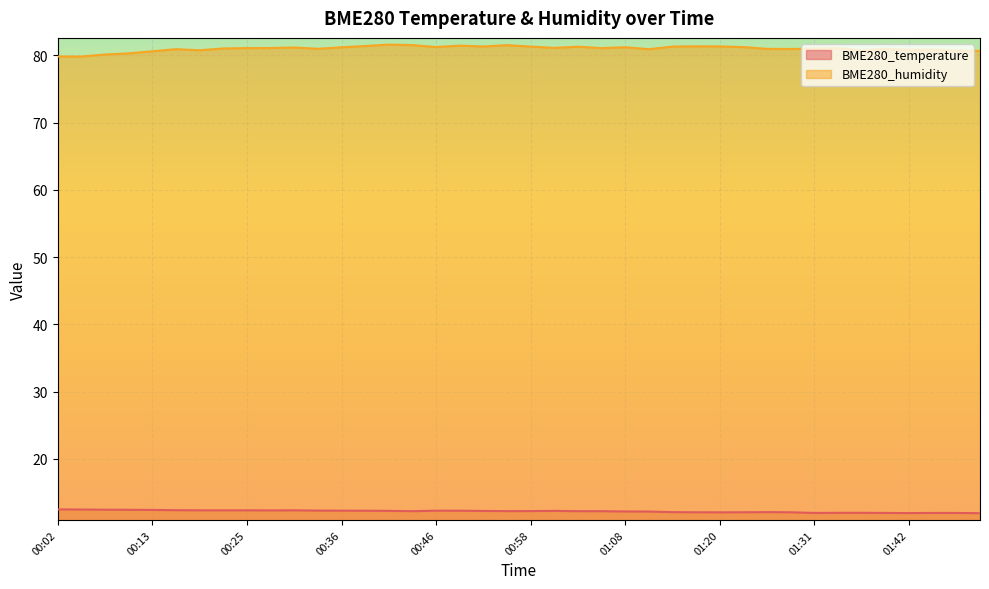

Reading left to right, extract all data points from this chart.

BME280_temperature: 00:02=12.5	00:05=12.5	00:08=12.4	00:10=12.4	00:13=12.4	00:16=12.4	00:19=12.3	00:22=12.3	00:25=12.3	00:27=12.3	00:30=12.3	00:33=12.3	00:36=12.3	00:38=12.3	00:41=12.3	00:44=12.2	00:46=12.3	00:49=12.3	00:52=12.3	00:55=12.2	00:58=12.2	01:00=12.3	01:03=12.2	01:06=12.2	01:08=12.2	01:11=12.2	01:14=12.1	01:17=12.1	01:20=12.1	01:23=12.1	01:25=12.1	01:28=12.1	01:31=12.0	01:34=12.0	01:36=12.0	01:39=12.0	01:42=11.9	01:44=12.0	01:47=12.0	01:50=11.9
BME280_humidity: 00:02=79.8	00:05=79.8	00:08=80.1	00:10=80.3	00:13=80.6	00:16=80.9	00:19=80.8	00:22=81.0	00:25=81.1	00:27=81.1	00:30=81.2	00:33=81.0	00:36=81.2	00:38=81.4	00:41=81.6	00:44=81.5	00:46=81.2	00:49=81.5	00:52=81.3	00:55=81.5	00:58=81.3	01:00=81.1	01:03=81.3	01:06=81.1	01:08=81.2	01:11=80.9	01:14=81.3	01:17=81.4	01:20=81.3	01:23=81.2	01:25=81.0	01:28=81.0	01:31=81.0	01:34=81.1	01:36=80.8	01:39=81.0	01:42=80.8	01:44=80.9	01:47=80.7	01:50=80.7